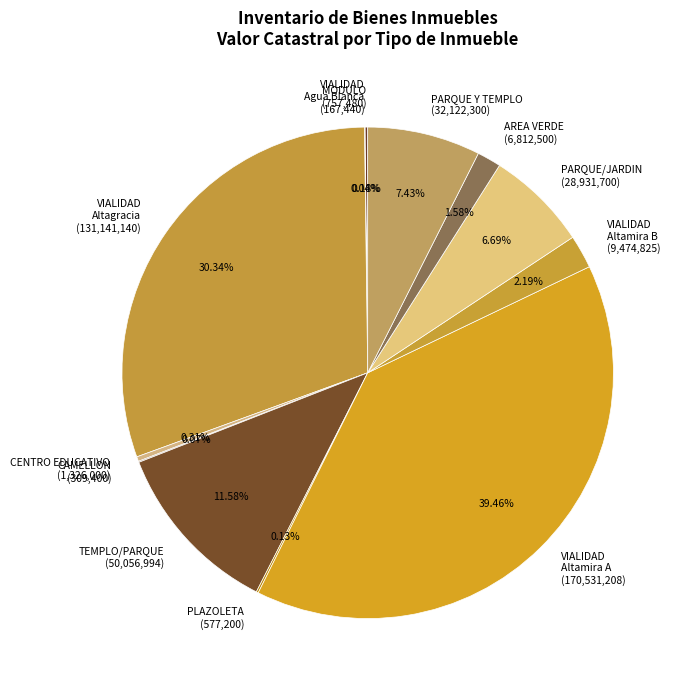

Do VIALIDAD Altagracia (131,141,140) and TEMPLO/PARQUE (50,056,994) together represent more than half of the pie?

No